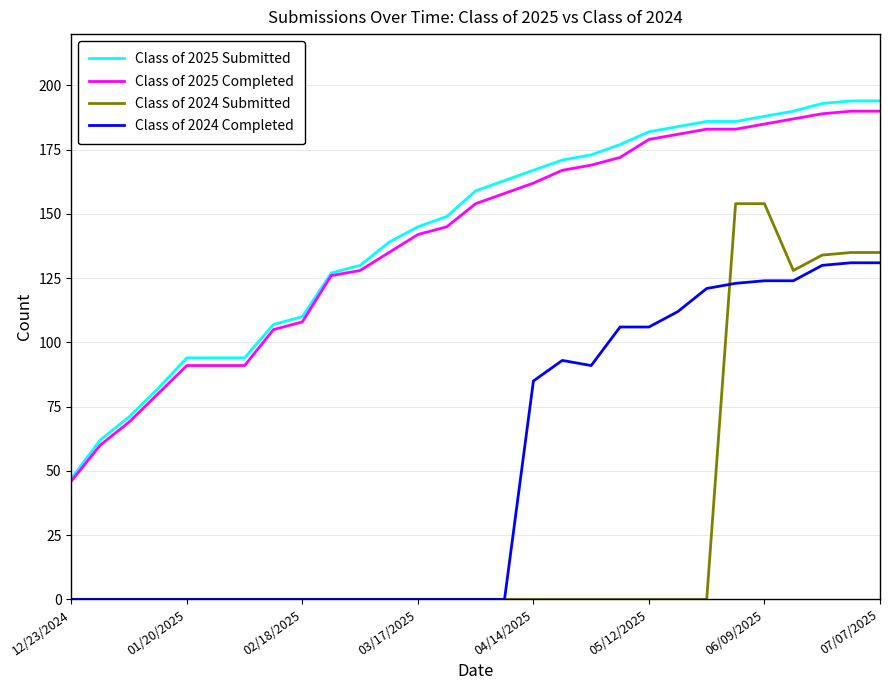

True or false: Class of 2025 Submitted and Class of 2024 Submitted cross at least once.

False